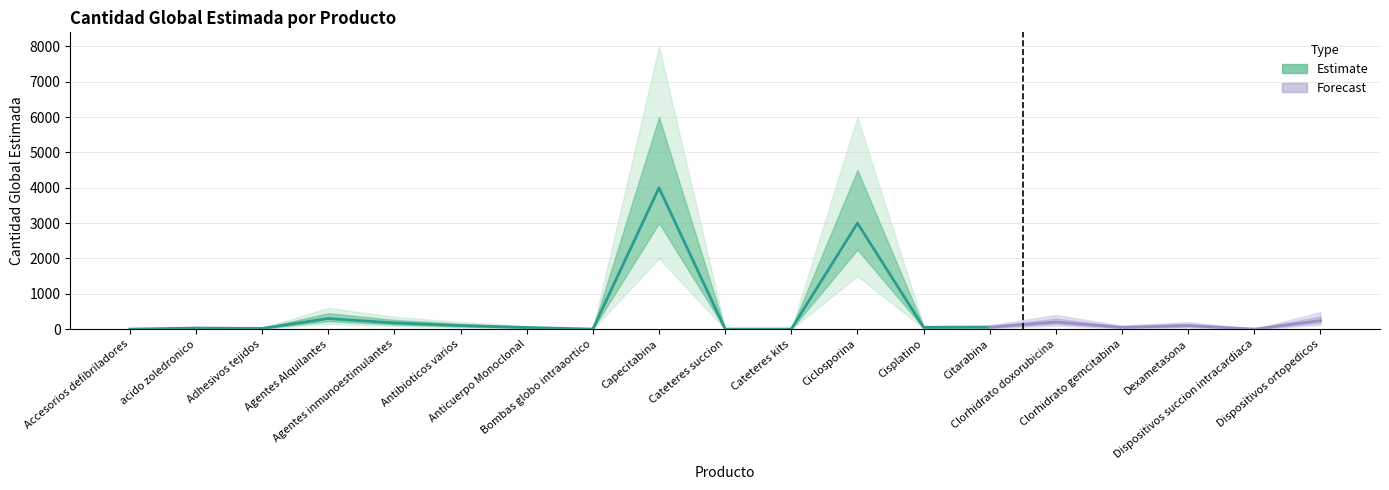

True or false: Upper Bound and Cantidad Global Estimada cross at least once.

False